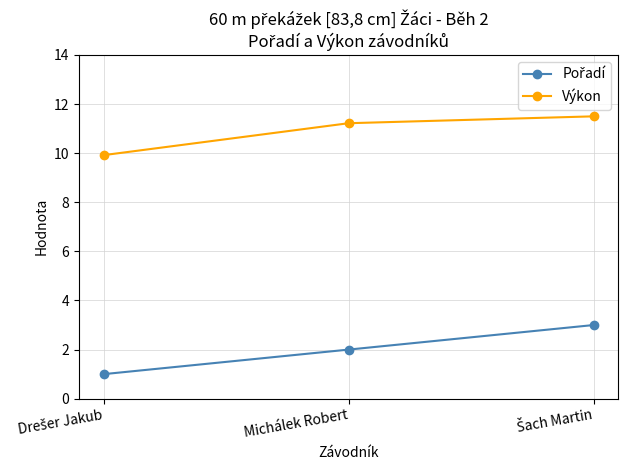

True or false: Výkon has a value of 17.6 at Michálek Robert.

False